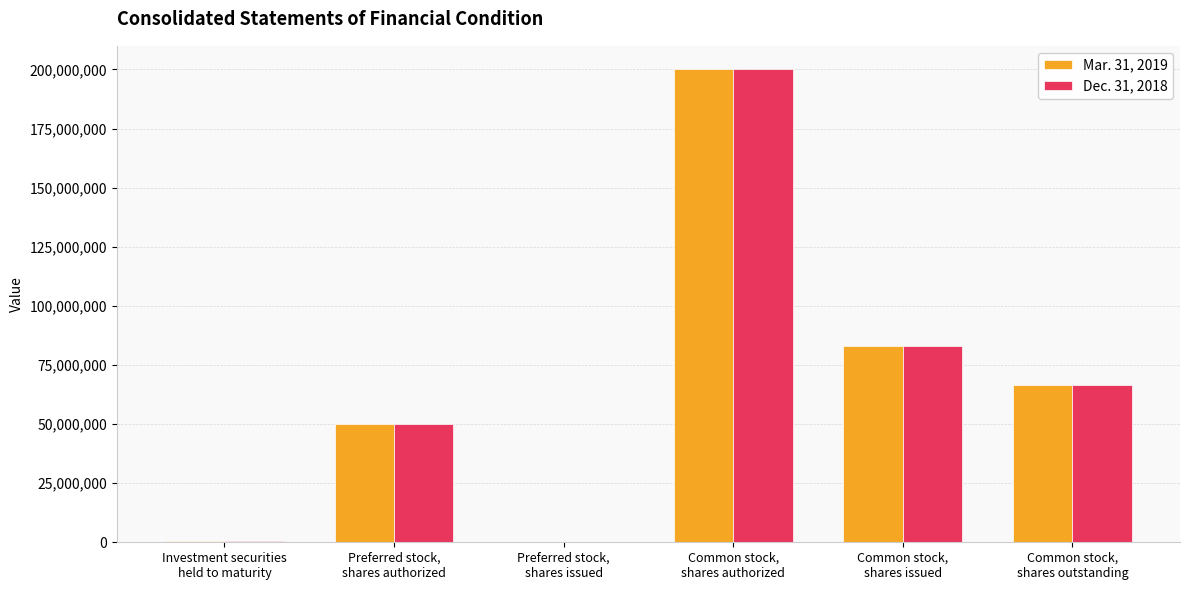

What is the total value across all series at Common stock,
shares issued?

166418586